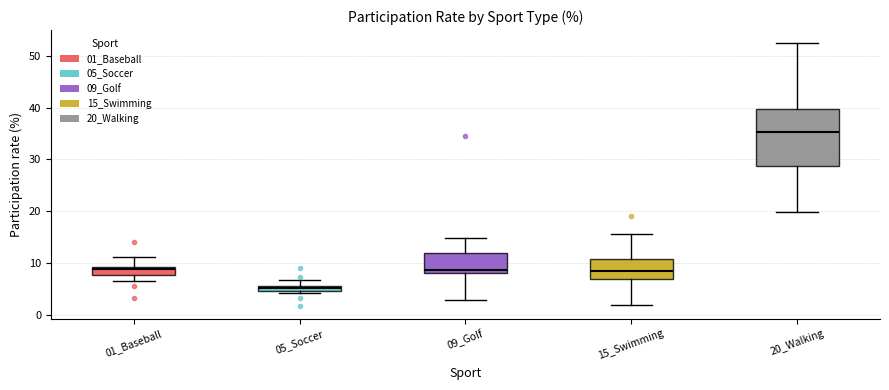

Which box's median line is the highest?

20_Walking